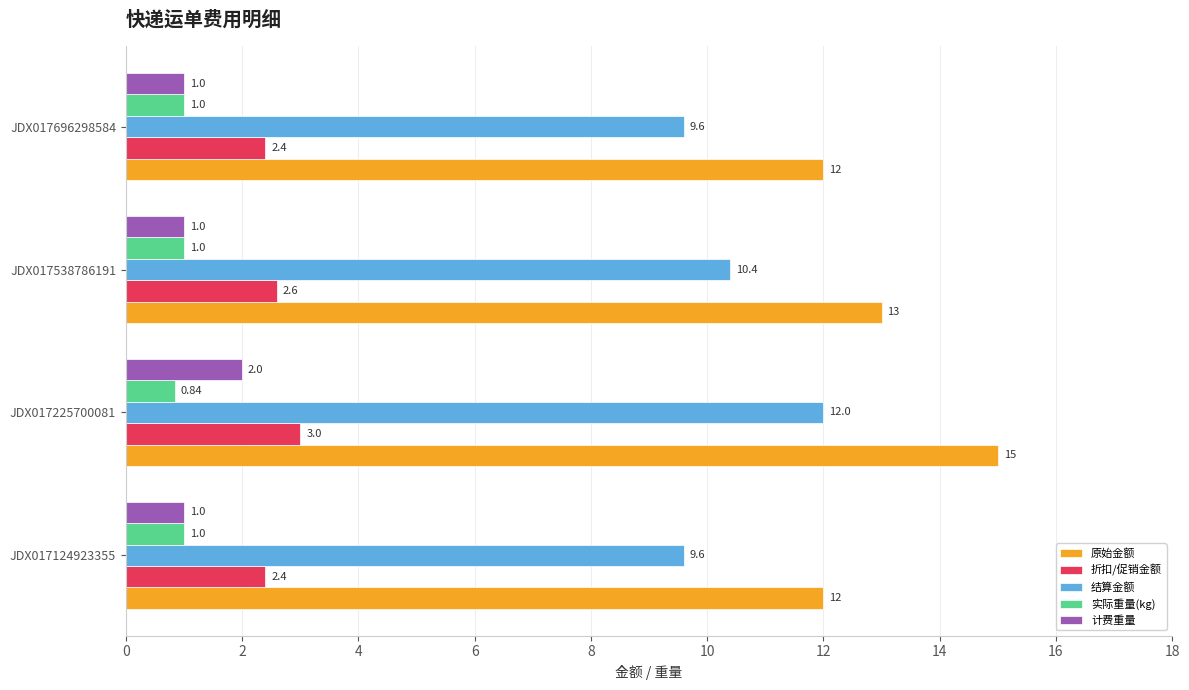

Rank the series by their maximum value, from lowest to highest.

实际重量(kg), 计费重量, 折扣/促销金额, 结算金额, 原始金额